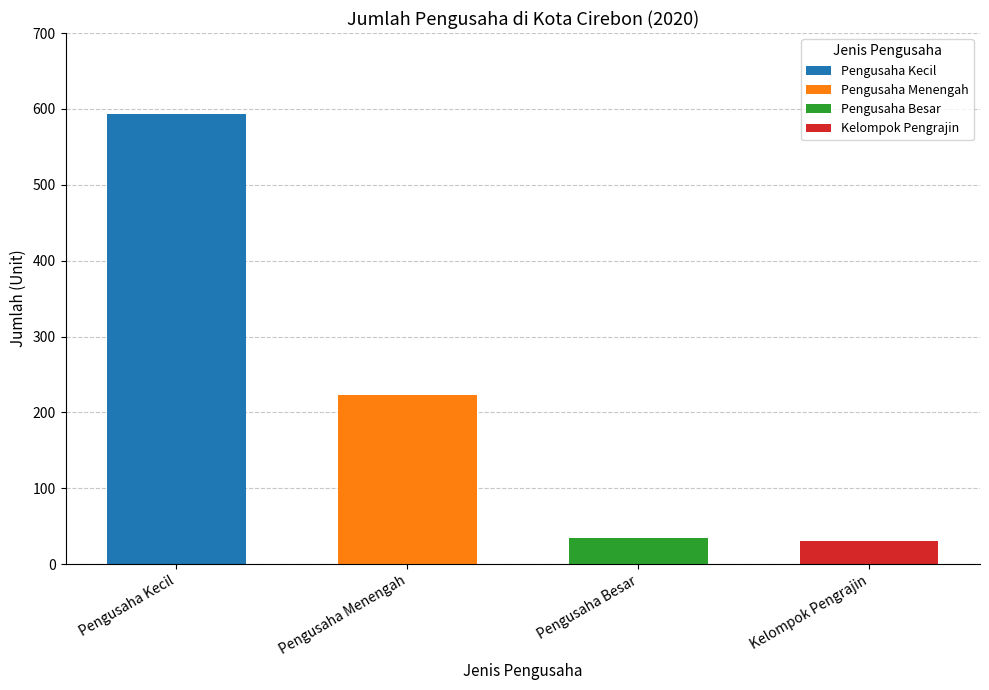

What is the minimum value shown in the chart?

30